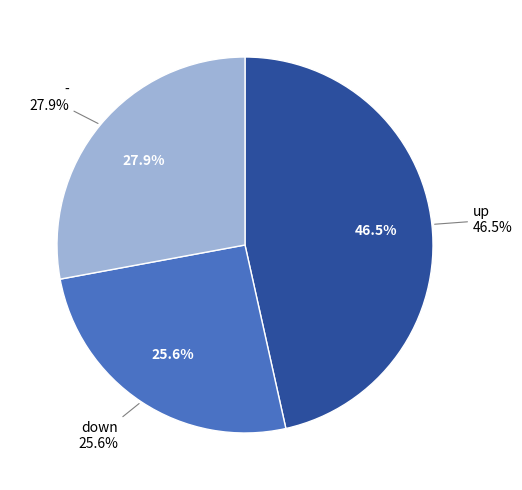

How many slices are in this pie chart?

3